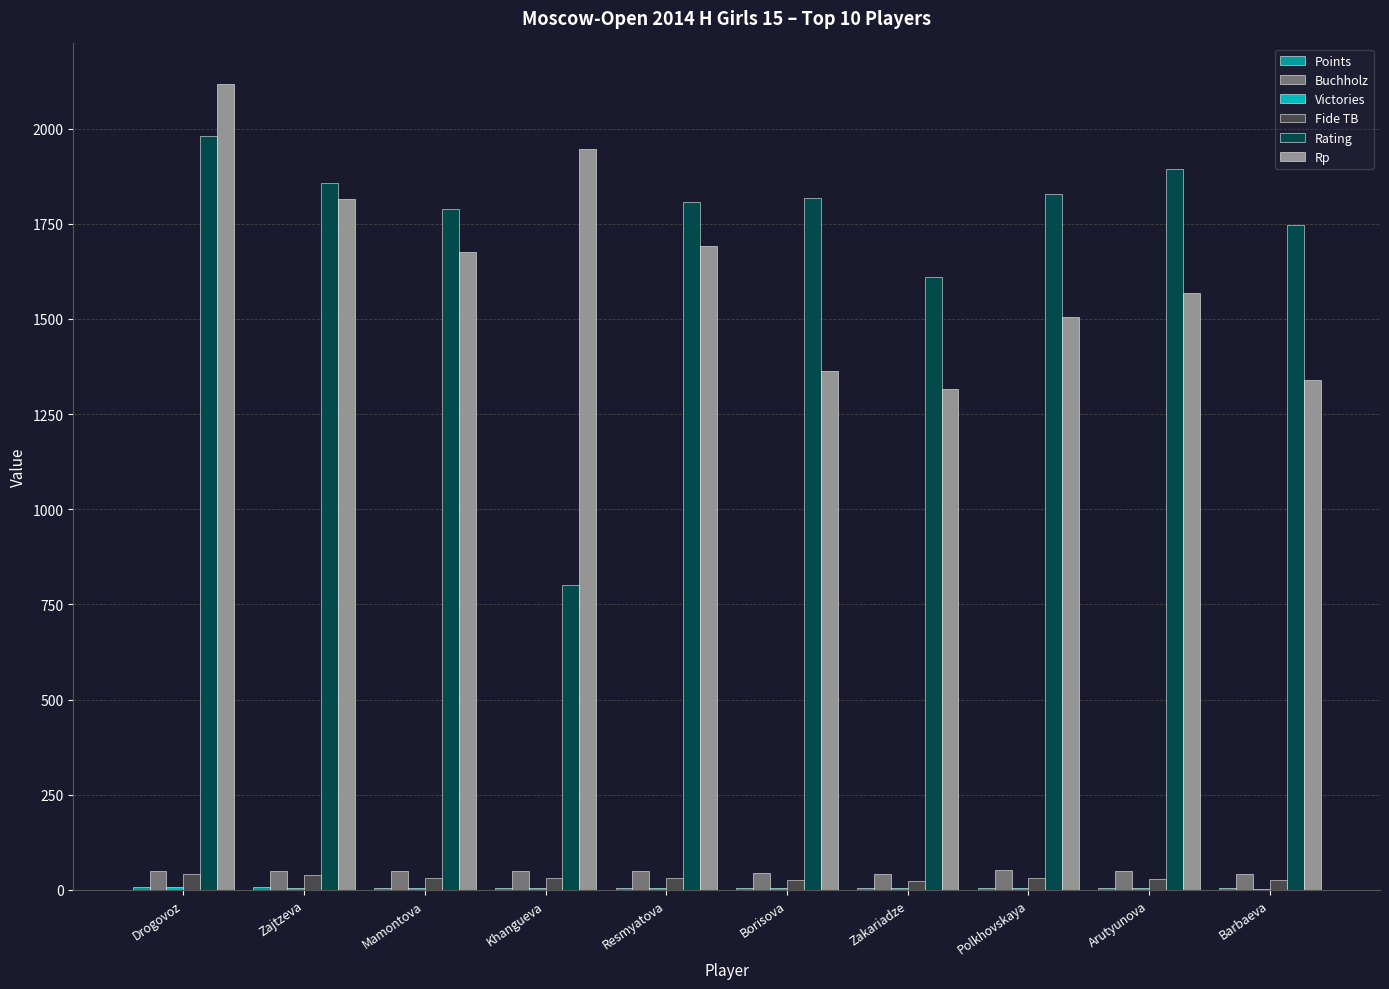

What is the total value across all series at Zakariadze?

3001.5